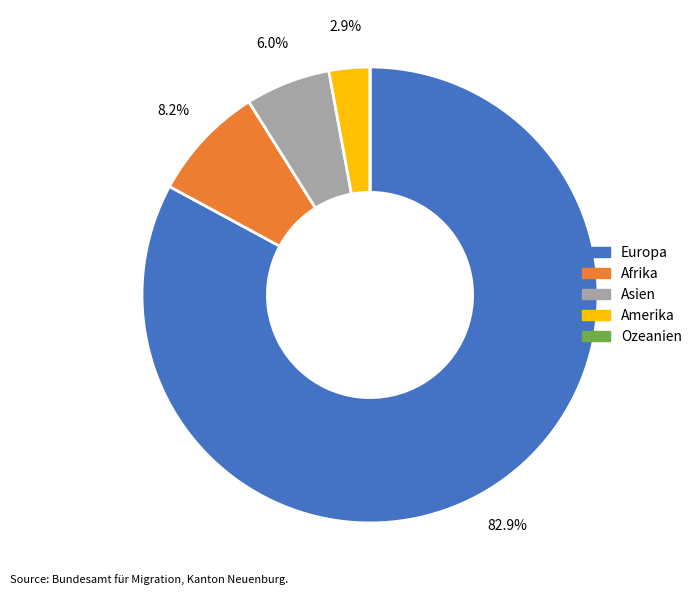

Between Europa and Afrika, which is larger?

Europa